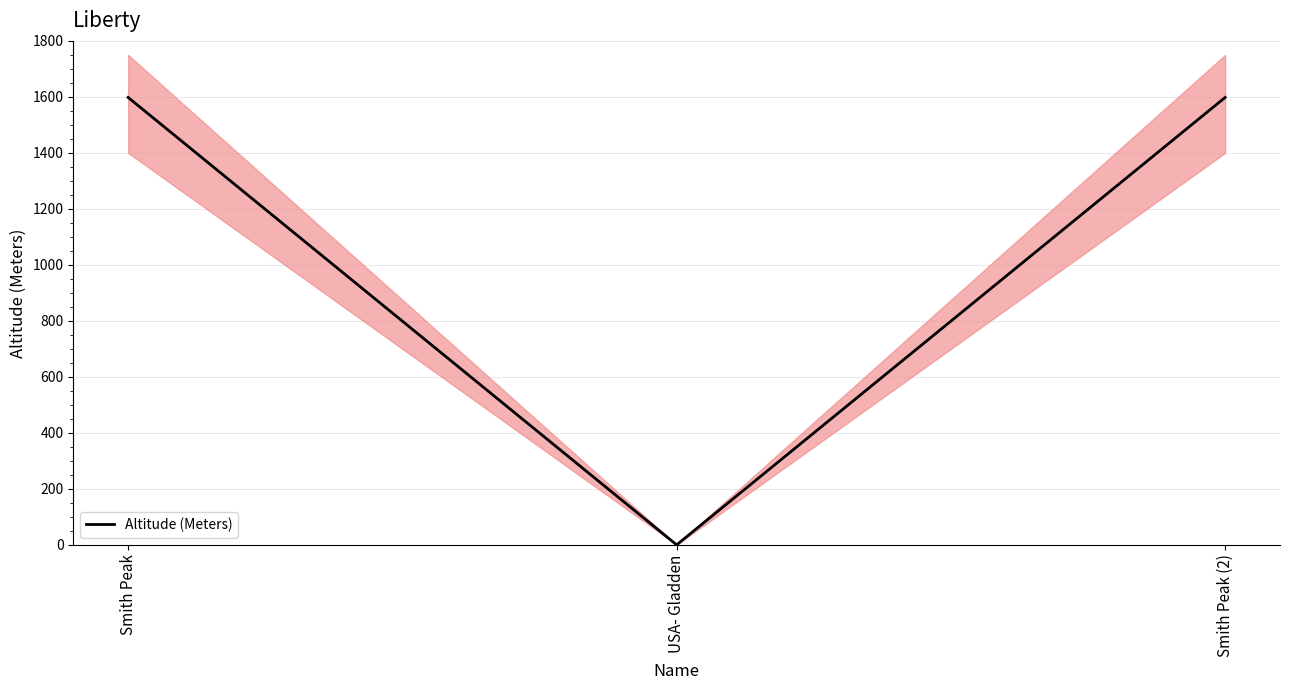

What value does the data have at Smith Peak, to the nearest 100?

1600